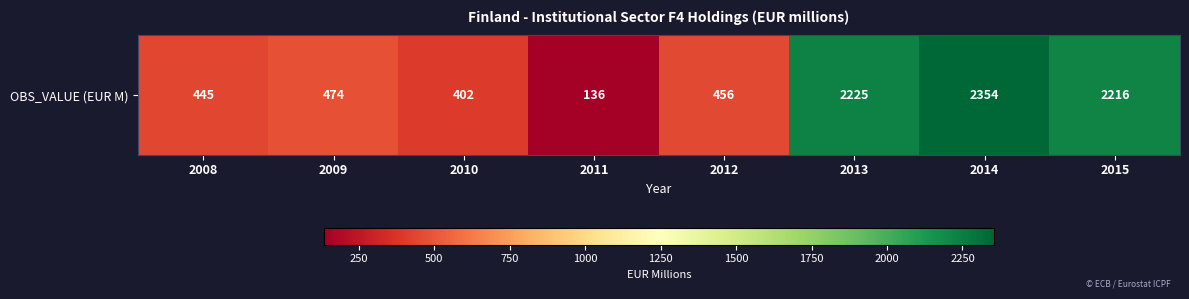

Which has a higher value, 2009 or 2011?

2009